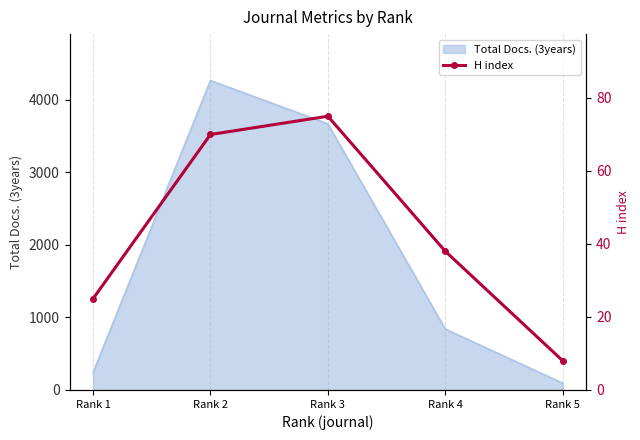

What is the ratio of the value at Rank 2 to the value at Rank 4?

1.8